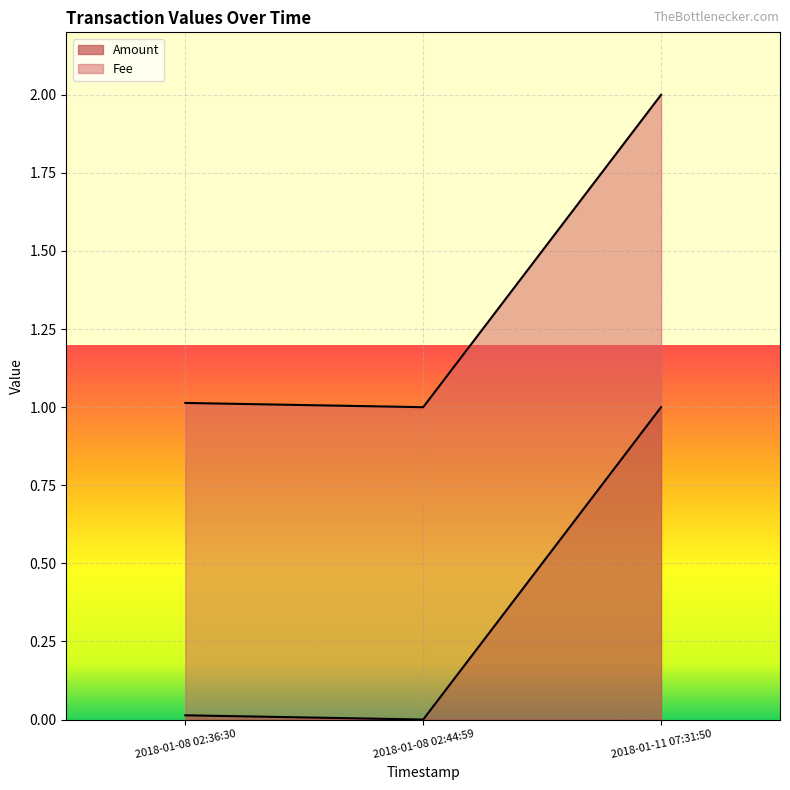

What is the label of the 3rd point from the left?

2018-01-11 07:31:50